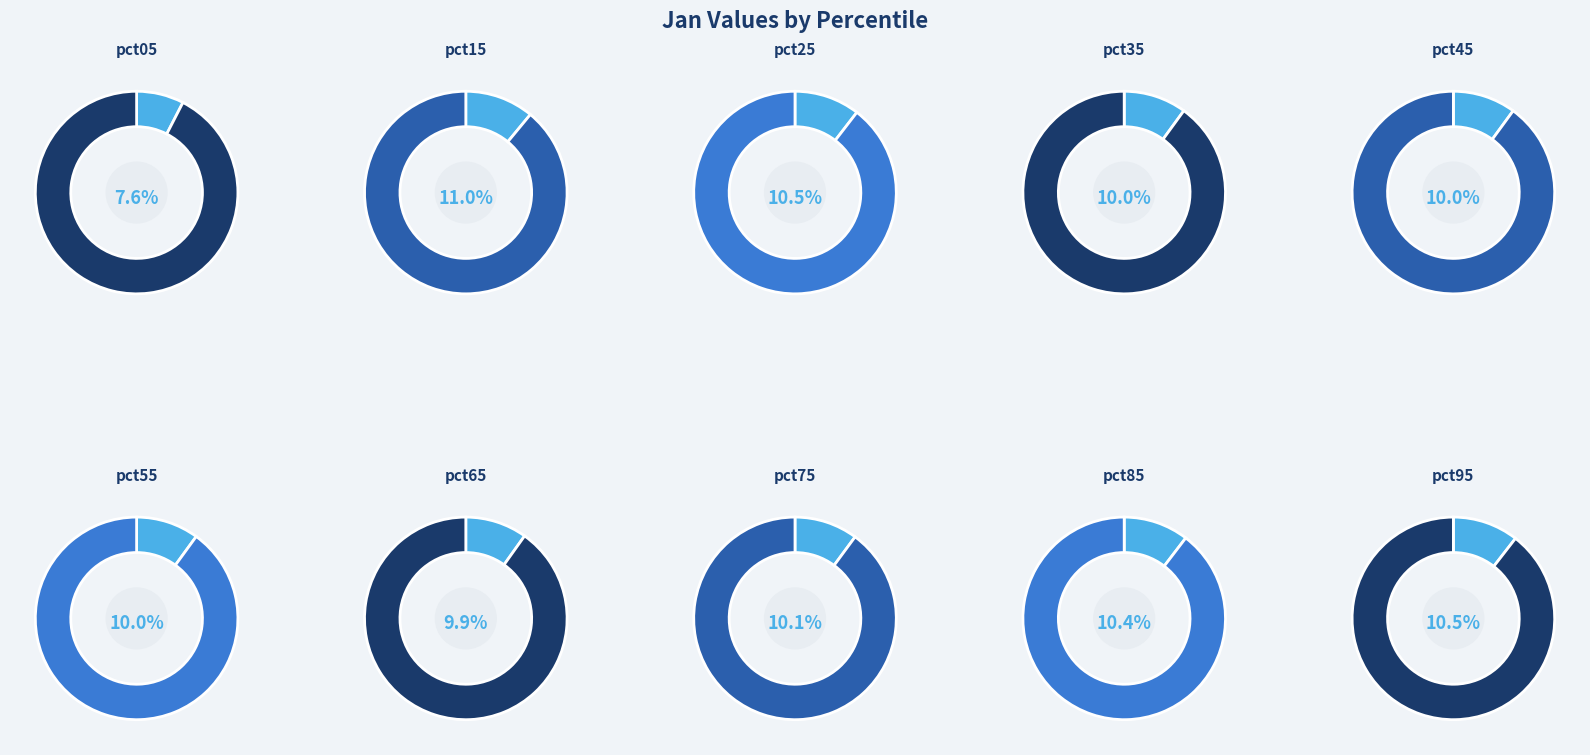

Rank the categories by value from highest to lowest.

pct15, pct95, pct25, pct85, pct75, pct45, pct35, pct55, pct65, pct05